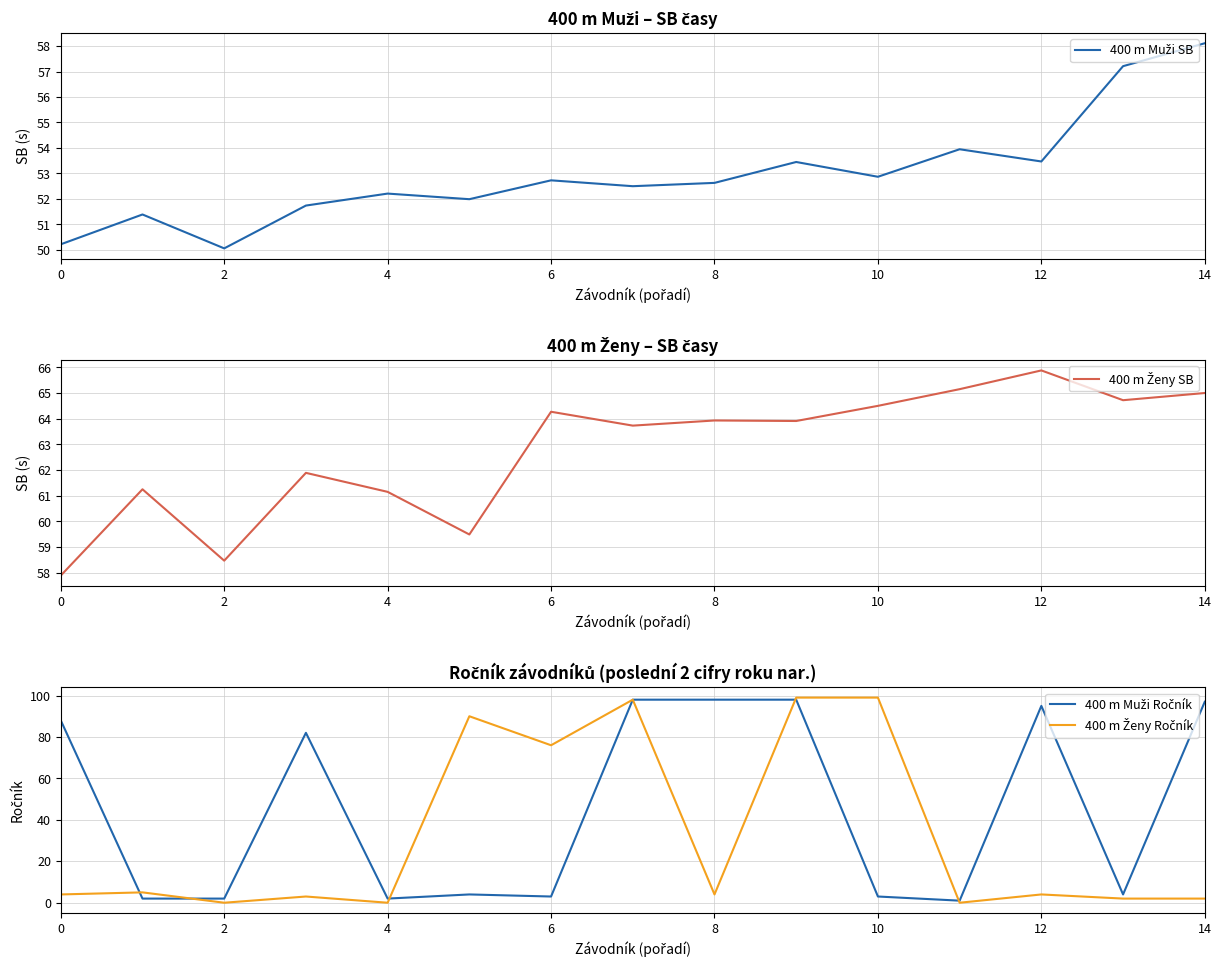

How many intersections are there between 400 m Muži Ročník and 400 m Muži SB?

8